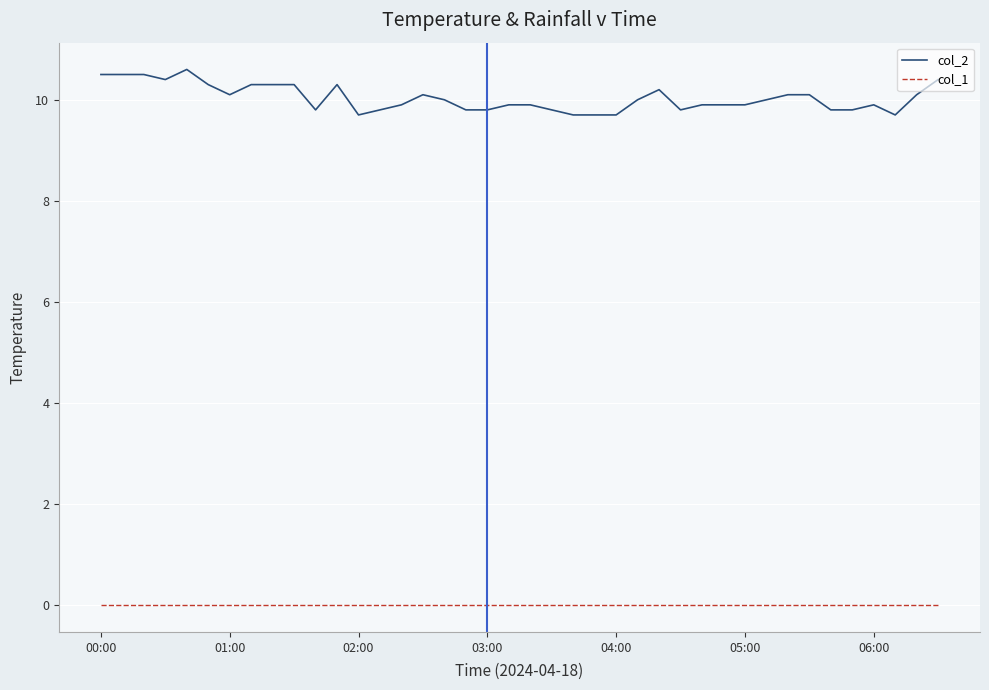

Which series has the largest total across all categories?

col_2